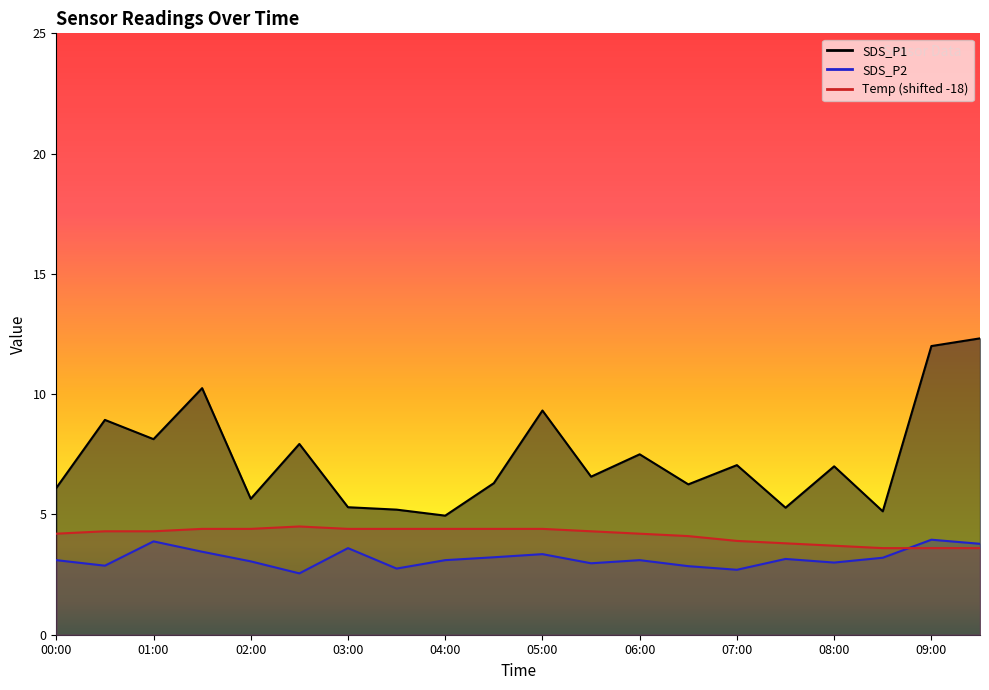

Reading left to right, transcribe all the data shown in this chart.

SDS_P1: 6.1	8.9	8.1	10.2	5.7	7.9	5.3	5.2	5.0	6.3	9.3	6.6	7.5	6.2	7.0	5.3	7.0	5.1	12.0	12.3
SDS_P2: 3.1	2.9	3.9	3.5	3.0	2.5	3.6	2.8	3.1	3.2	3.4	3.0	3.1	2.9	2.7	3.1	3.0	3.2	4.0	3.8
Temp: 4.2	4.3	4.3	4.4	4.4	4.5	4.4	4.4	4.4	4.4	4.4	4.3	4.2	4.1	3.9	3.8	3.7	3.6	3.6	3.6